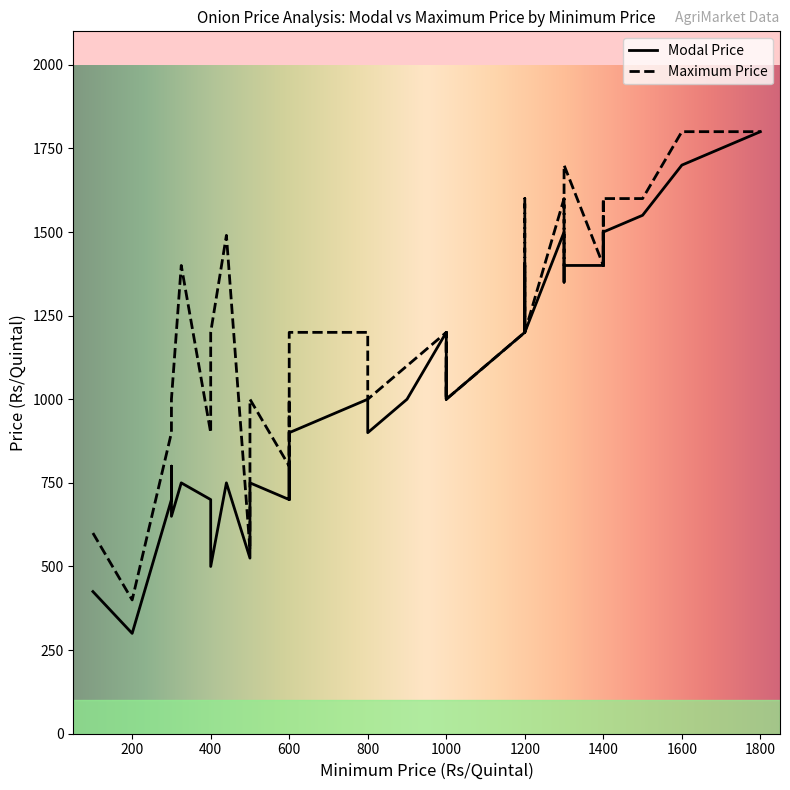

True or false: Maximum Price and Modal Price intersect in this chart.

False